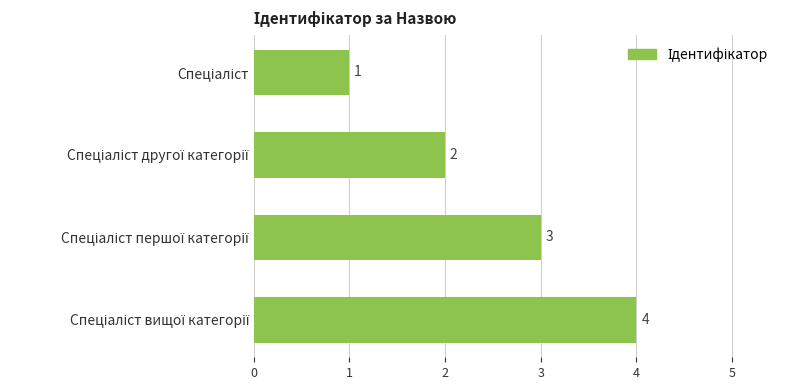

What is the value of the 1st bar from the top?

1